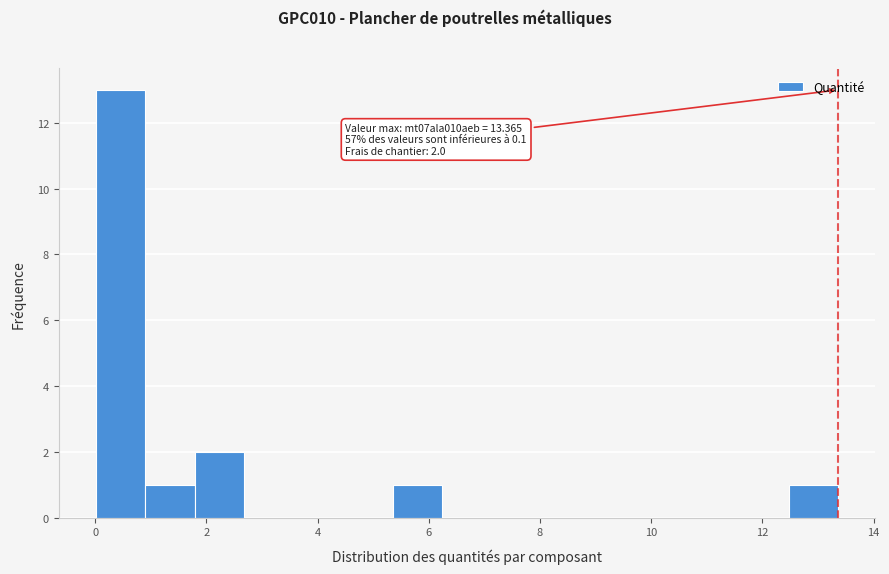

Over which range of the x-axis is the bar tallest?

0.0 to 1.0